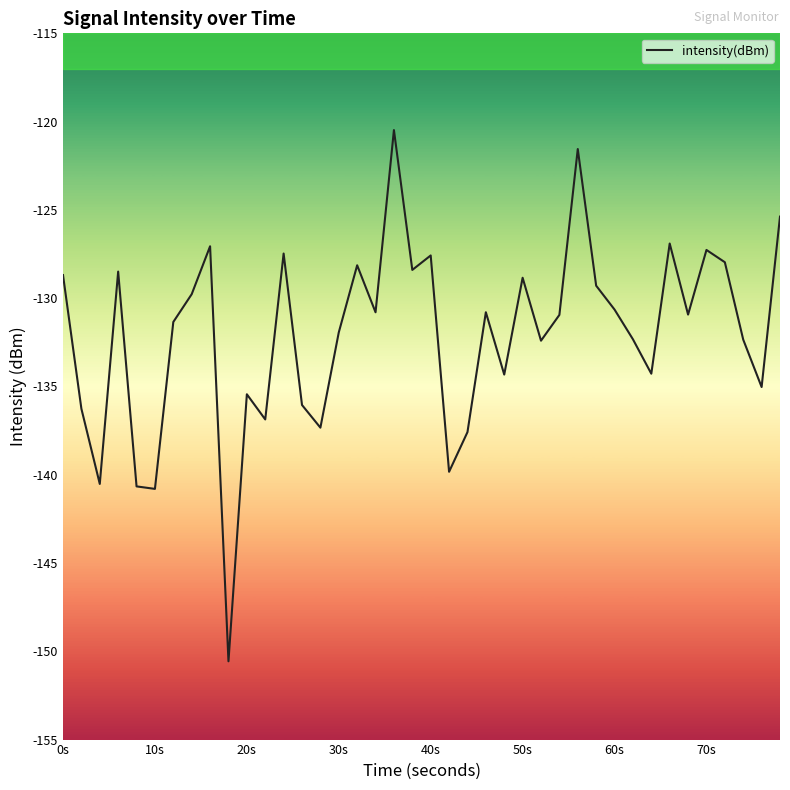

What is the maximum value shown in the chart?

-120.5